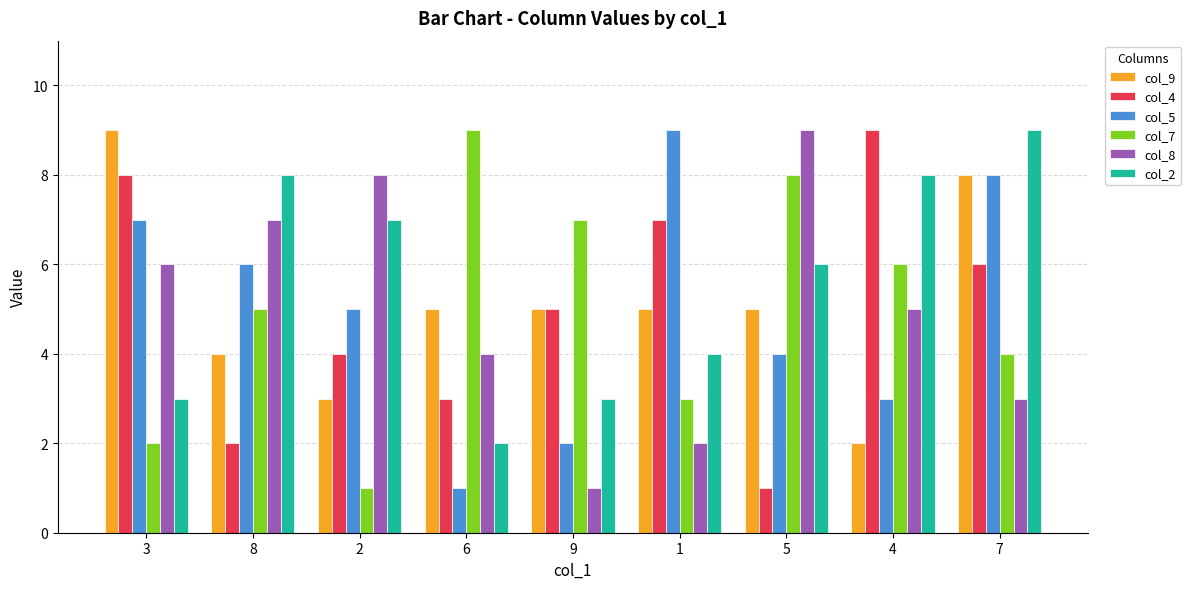

Which series changed the most between 3 and 4?

col_9